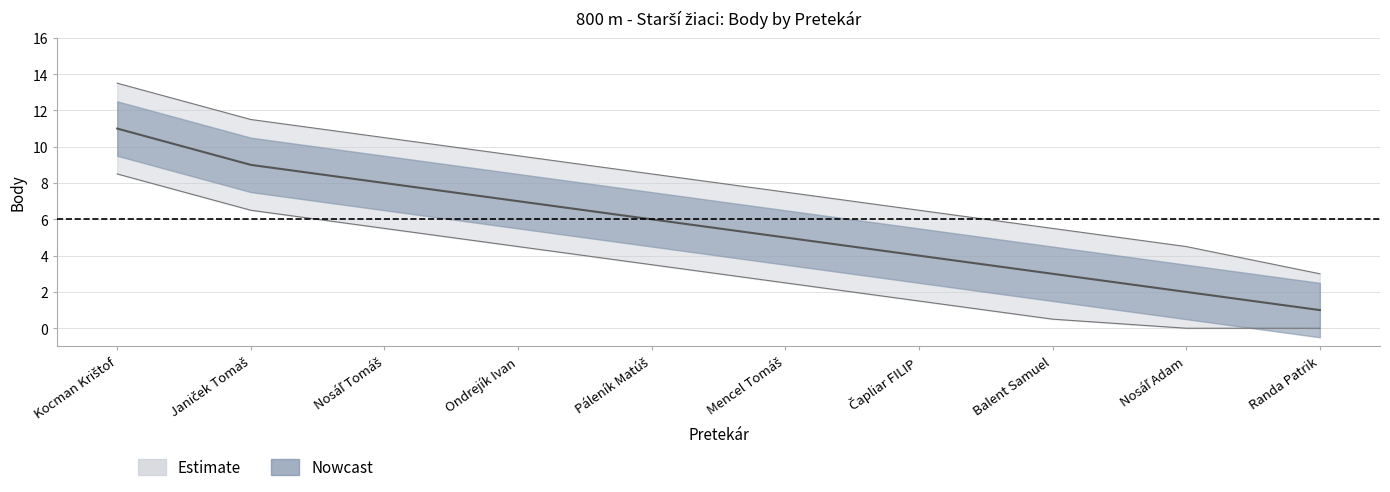

True or false: the data shows 7 at Ondrejík Ivan.

True